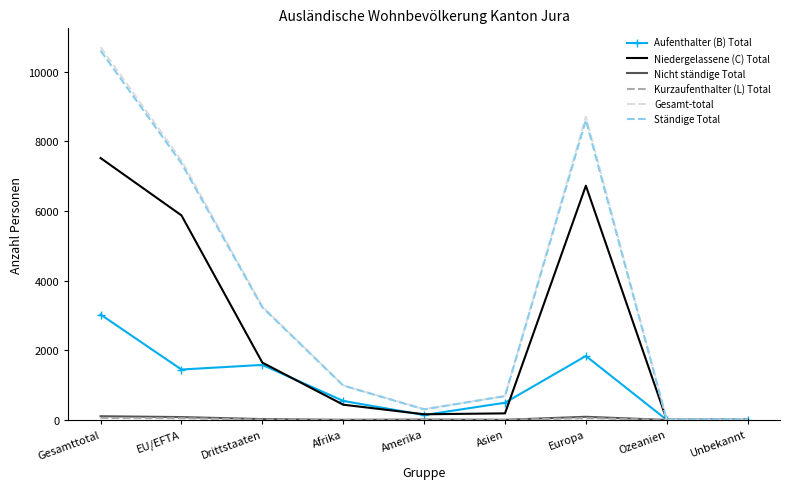

Which series has the largest range (max minus min)?

Gesamt-total